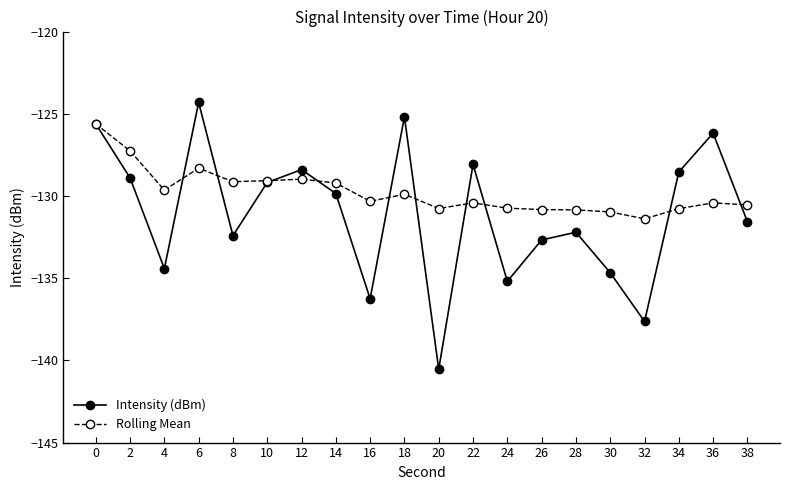

What is the difference between the Rolling Mean values at 10 and 18?

0.8